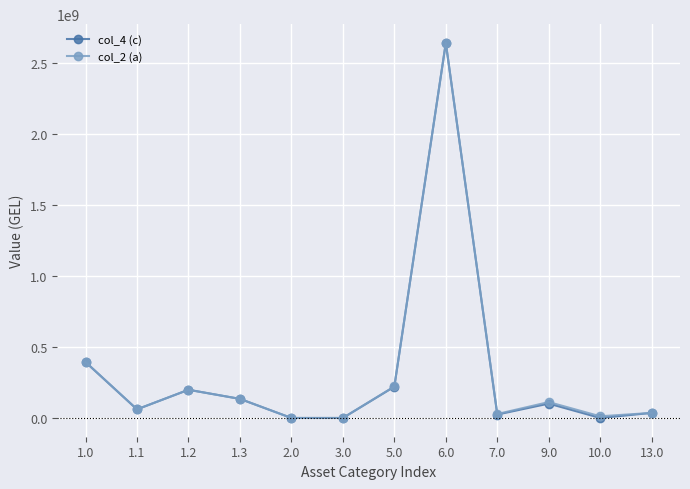

The col_2 (a) series shows 4004629113.1 at 6.0. True or false?

False